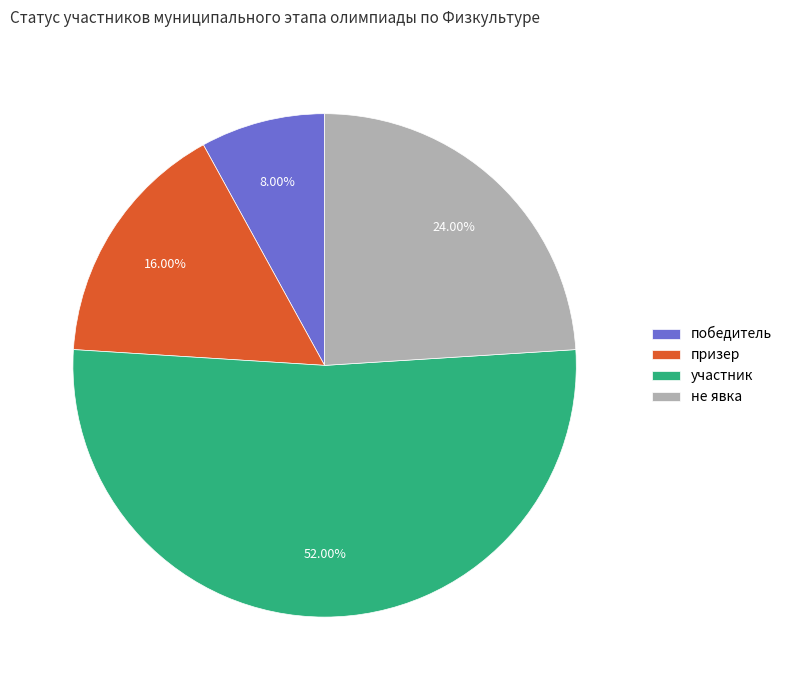

Count the number of slices in the pie.

4